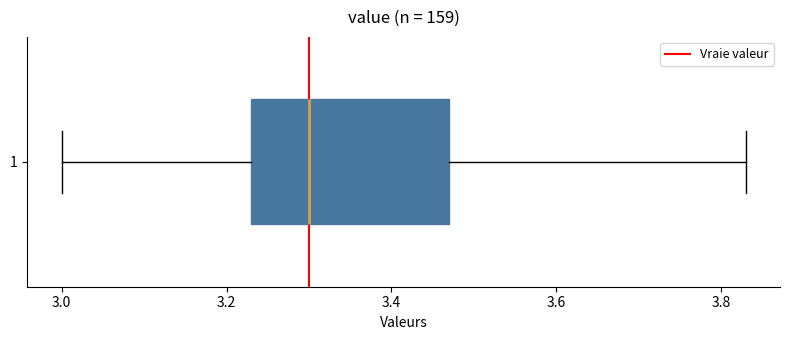

Transcribe this box plot: give where the median line is, the range the box spans, and where the two whiskers end, as read against the x-axis. The values are not printed on the chart, so give them approximately, as read against the axis.

median 3.30, box 3.24 to 3.48, whiskers 3.00 to 3.84